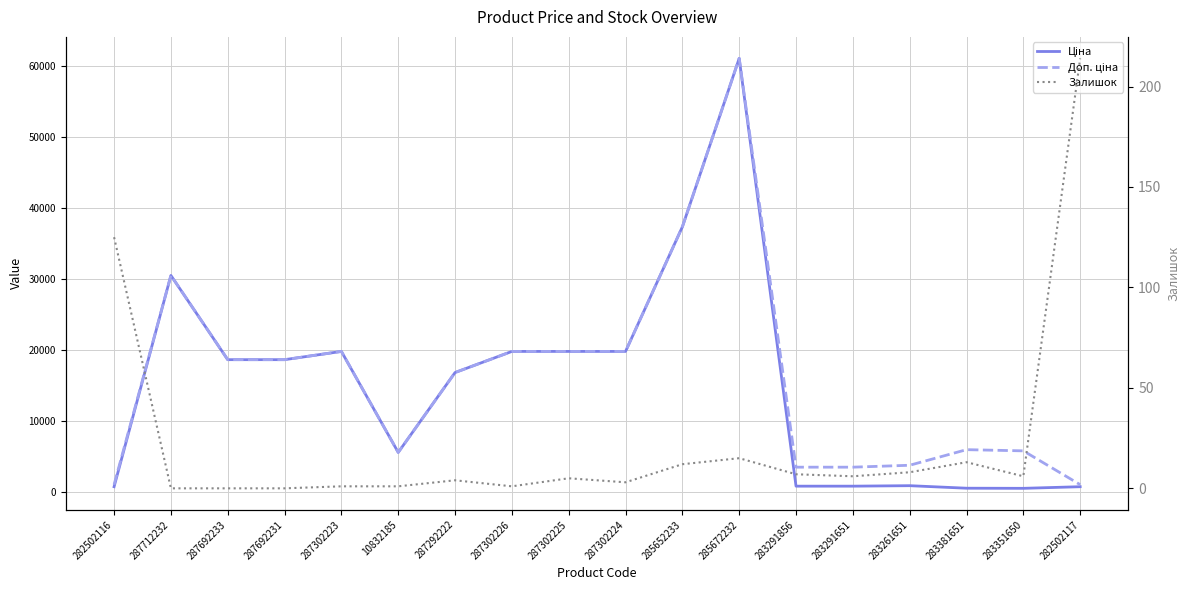

In Доп. ціна, how many points are lower than both neighbors (excluding endpoints)?

1